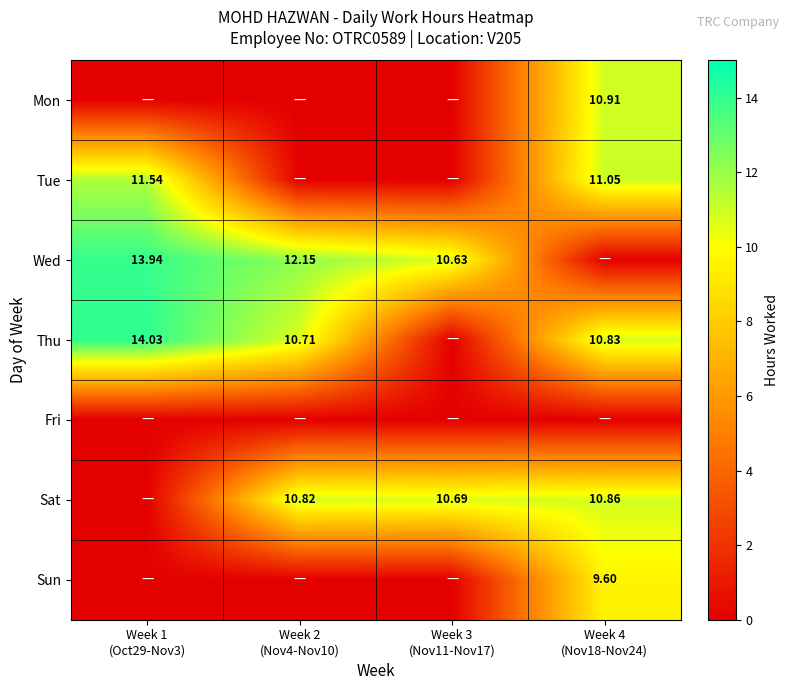

At how many categories does at least one series exceed 7?

4